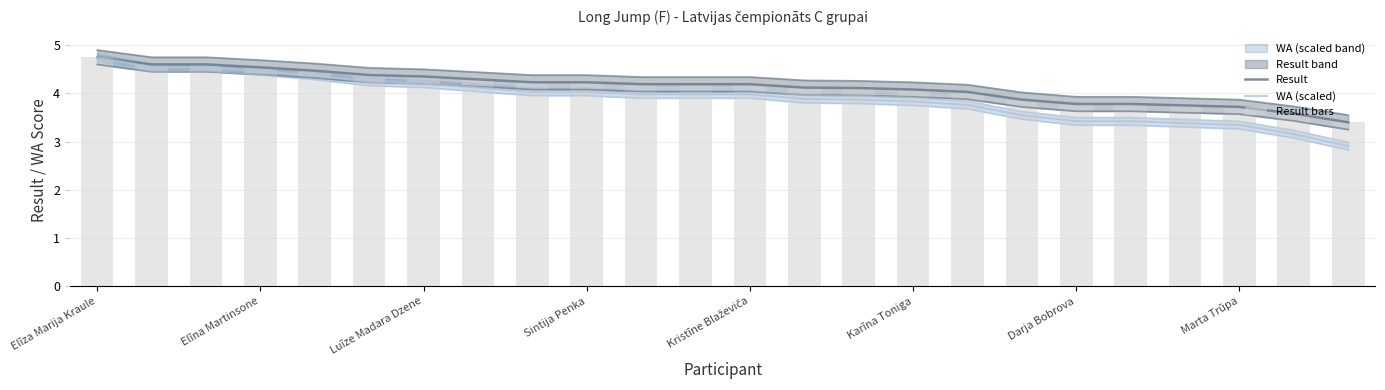

The Result bars series shows 5.7 at 16. True or false?

False